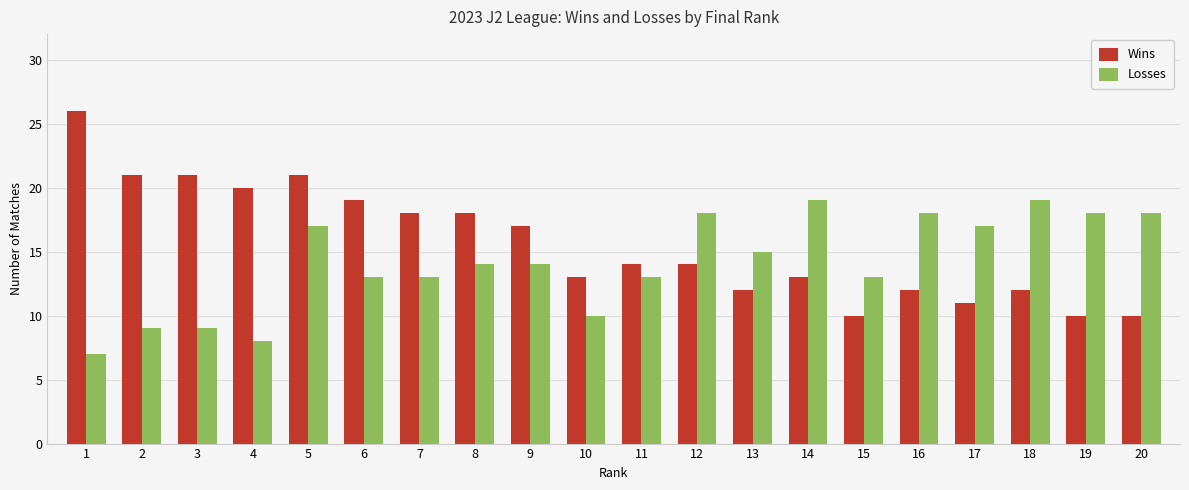

How many bars are there in total?

40